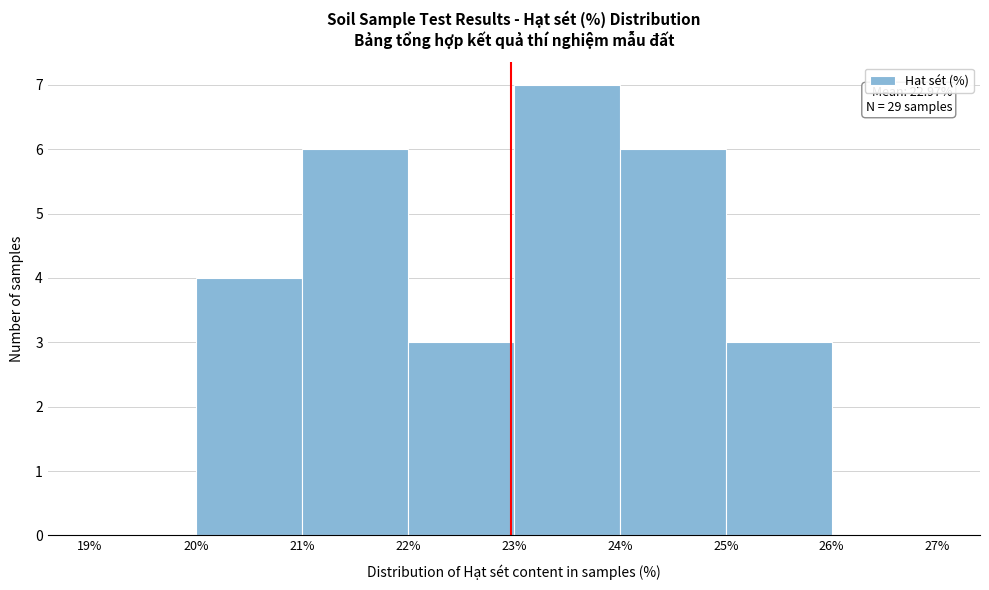

Which range on the x-axis has the tallest bar?

23% to 24%